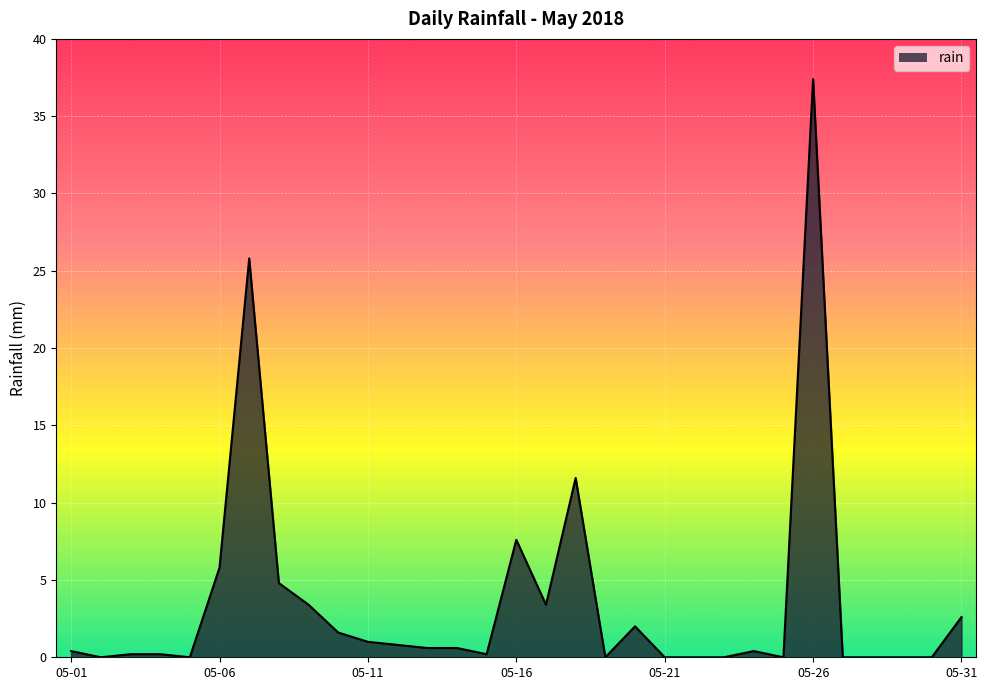

What is the difference between the maximum and minimum values?

37.4